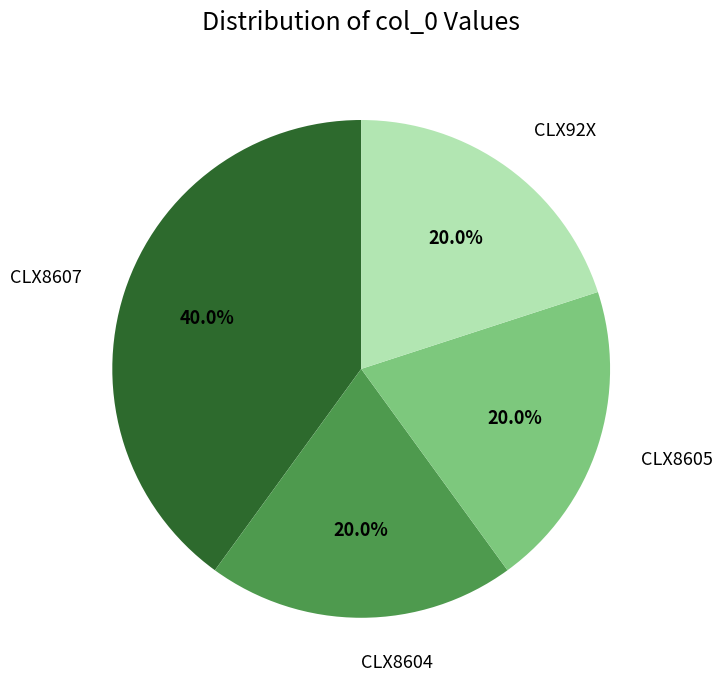

Which has a higher value, CLX8605 or CLX8607?

CLX8607